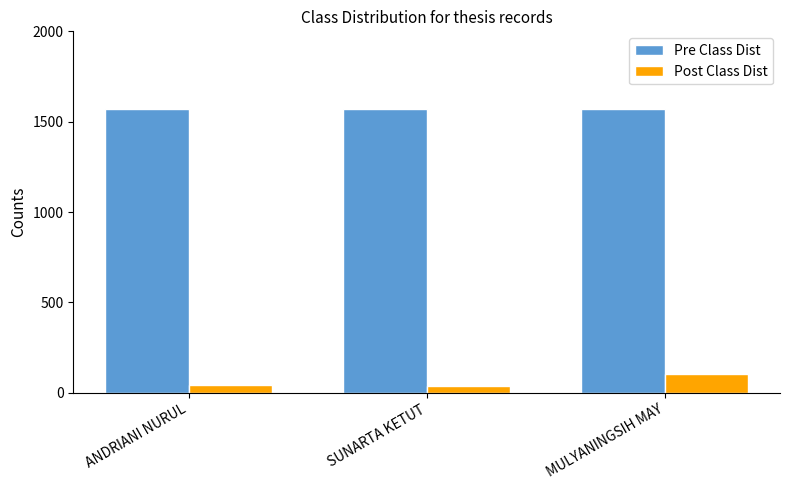

What position from the left is SUNARTA KETUT?

2